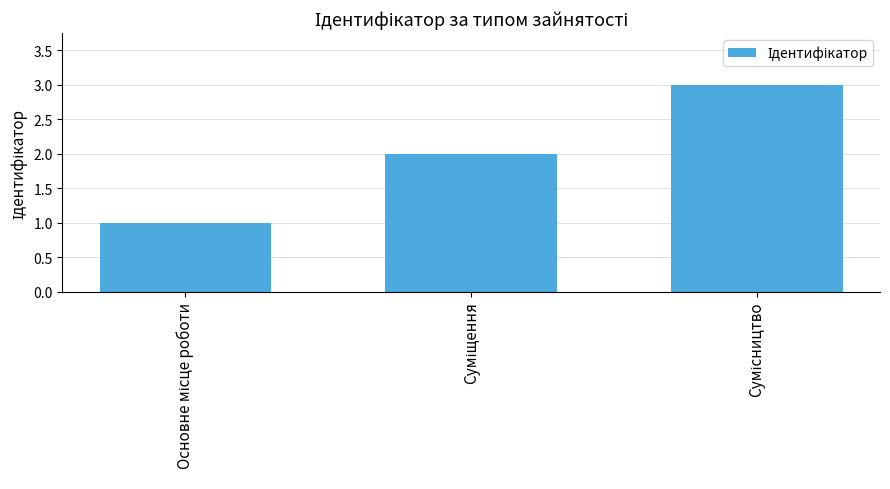

What is the sum of all values?

6